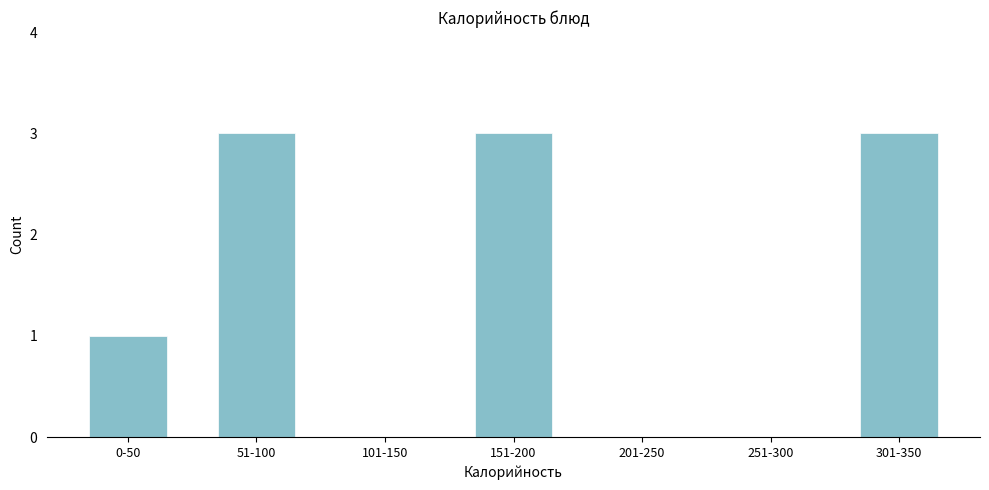

Reading right to left, transcribe all the data shown in this chart.

301-350=3	251-300=0	201-250=0	151-200=3	101-150=0	51-100=3	0-50=1